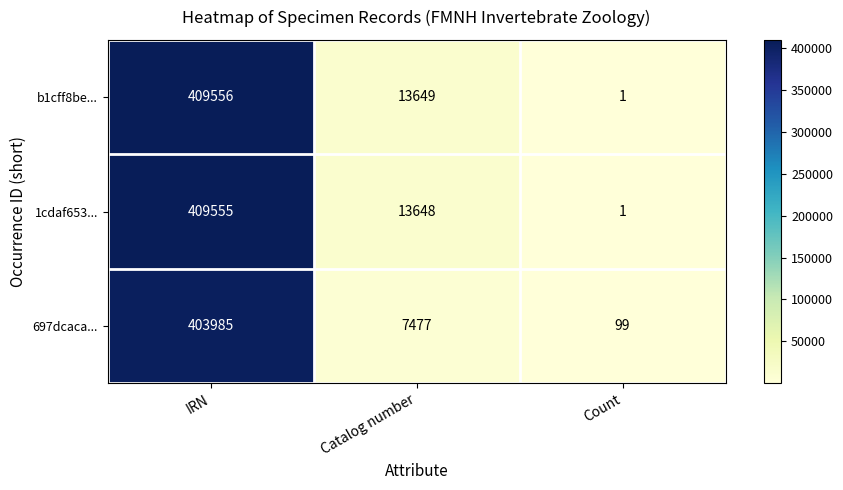

Reading right to left, transcribe all the data shown in this chart.

b1cff8be...: Count=1	Catalog number=13649	IRN=409556
1cdaf653...: Count=1	Catalog number=13648	IRN=409555
697dcaca...: Count=99	Catalog number=7477	IRN=403985